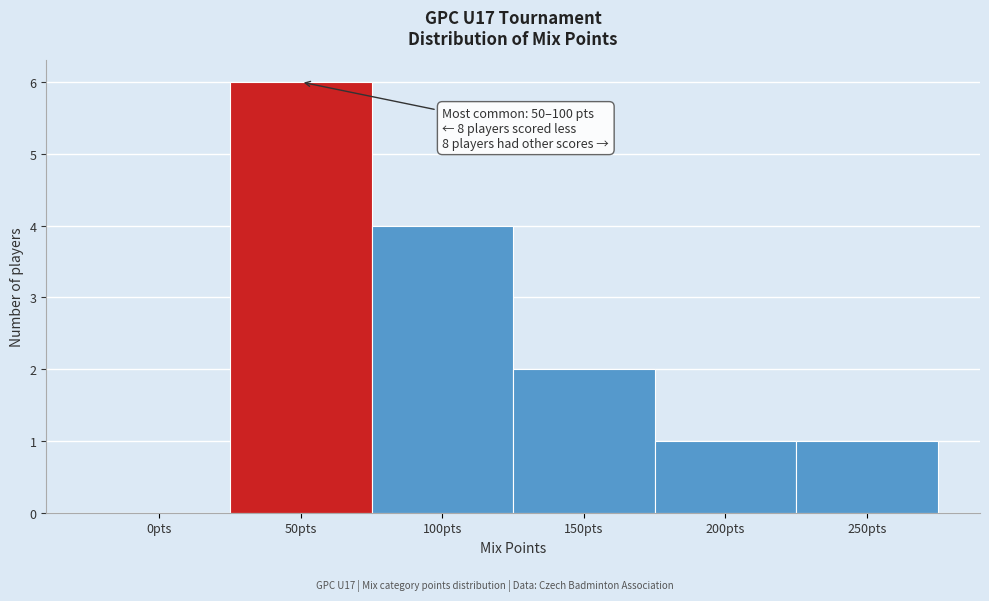

Reading left to right, what are all the values shown in this chart?

0pts=0	50pts=6	100pts=4	150pts=2	200pts=1	250pts=1